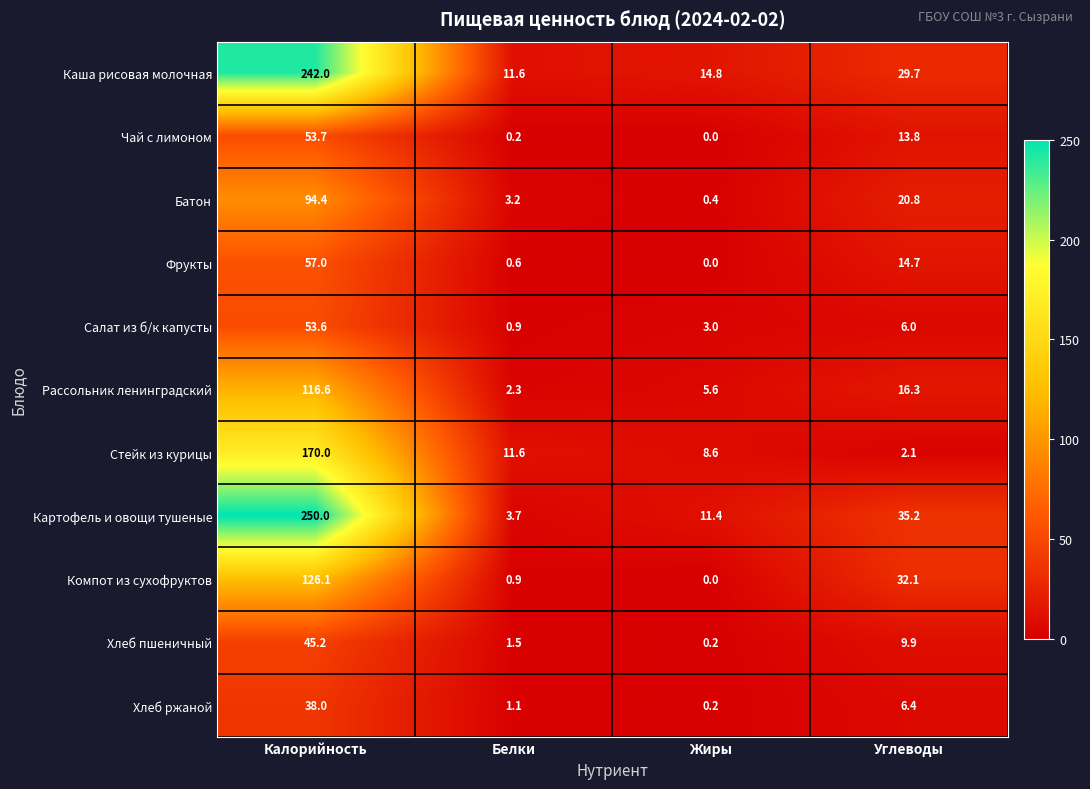

How many categories are shown in the chart?

4